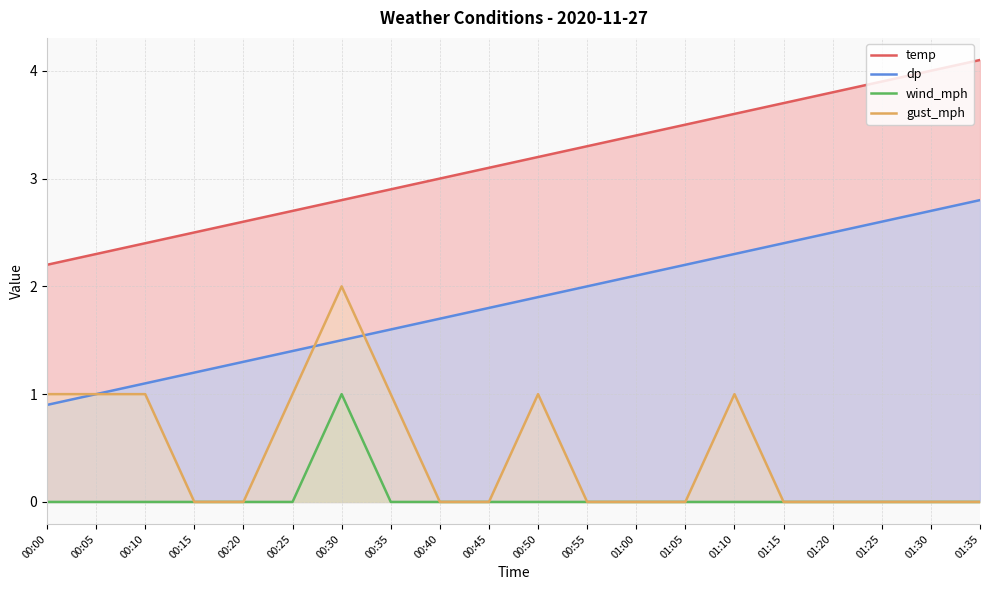

True or false: dp has a value of 1.3 at 00:55.

False